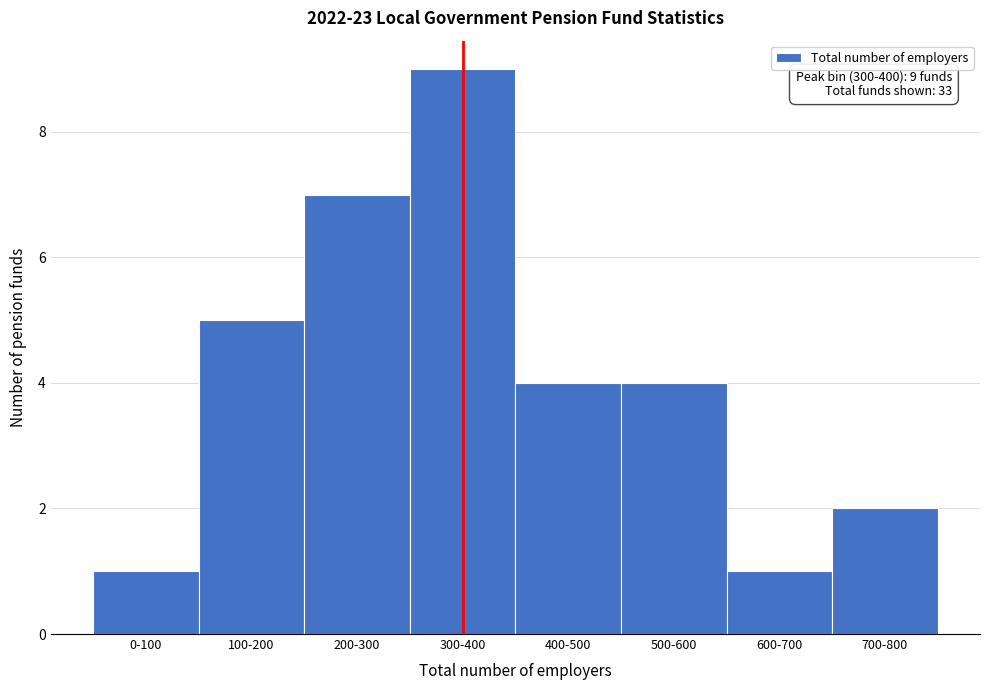

Reading right to left, list all the values displayed in this chart.

700-800=2	600-700=1	500-600=4	400-500=4	300-400=9	200-300=7	100-200=5	0-100=1